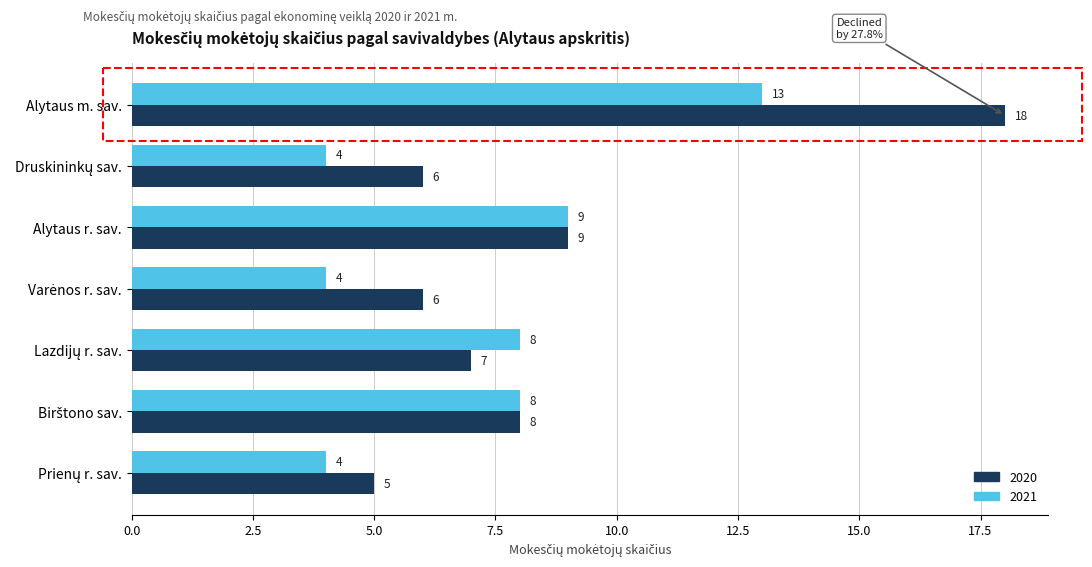

What is the average value of the 2020 series?

8